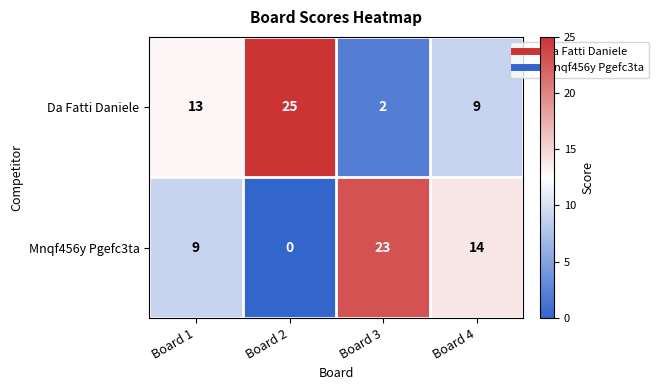

Is the value of Da Fatti Daniele at Board 1 greater than the value of Mnqf456y Pgefc3ta at Board 3?

No